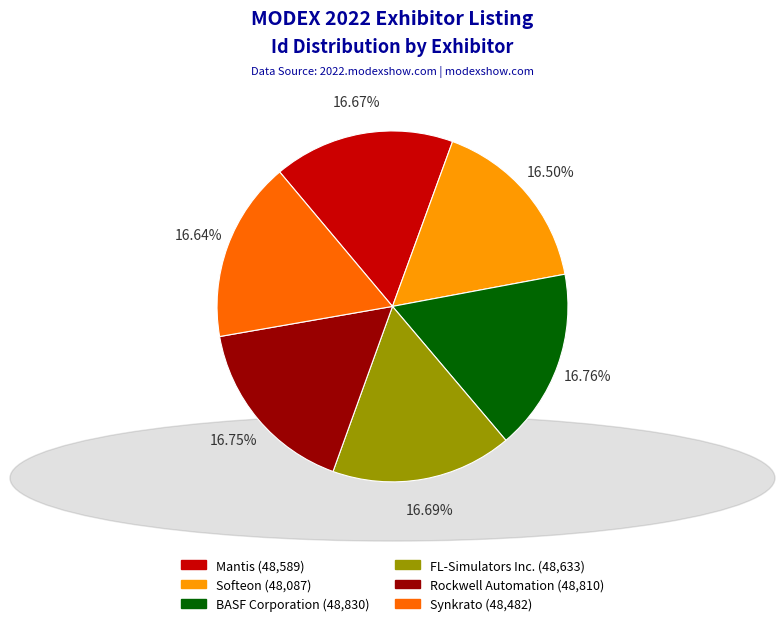

Combined, do Rockwell Automation and Synkrato account for over 50%?

No